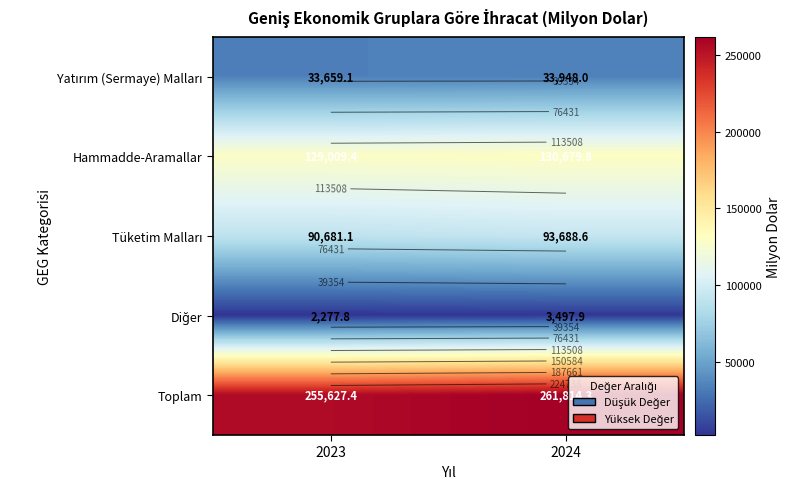

At how many categories does at least one series exceed 41880?

2